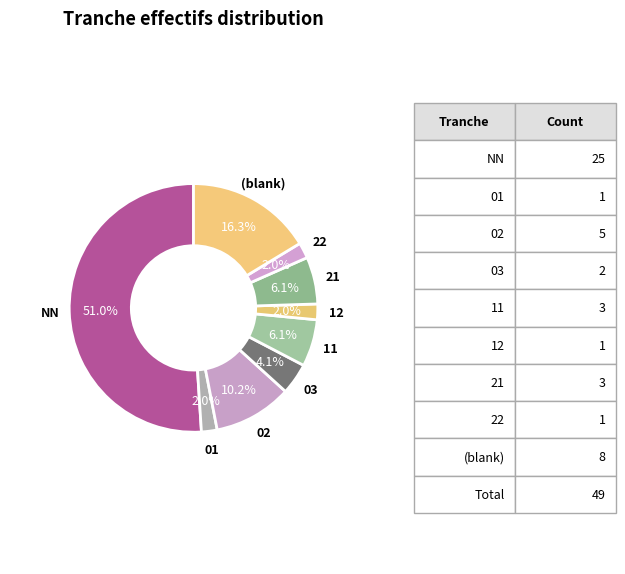

How many segments does this pie chart have?

9